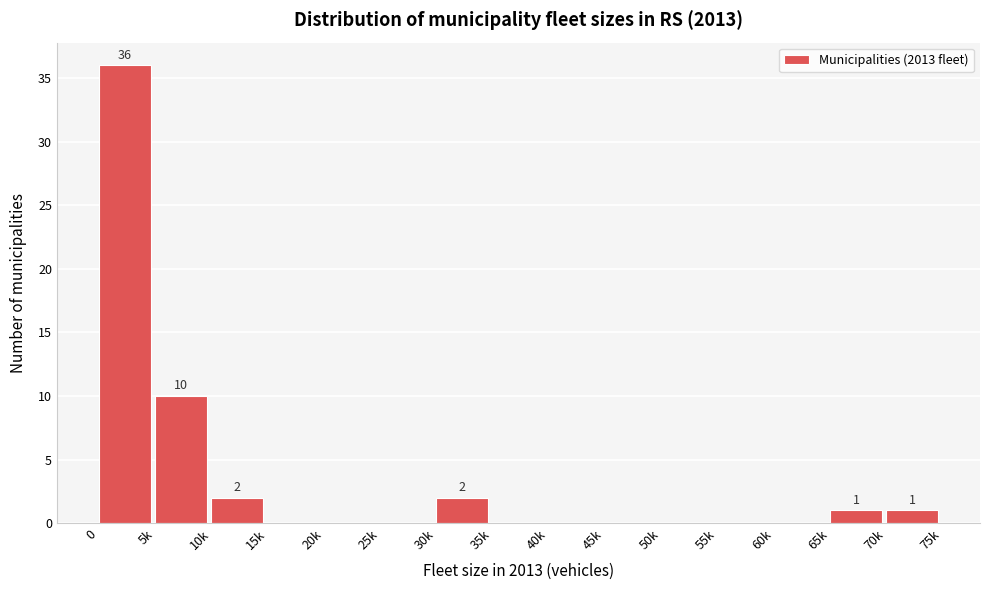

Reading left to right, transcribe all the data shown in this chart.

0=36	5k=10	10k=2	15k=0	20k=0	25k=0	30k=2	35k=0	40k=0	45k=0	50k=0	55k=0	60k=0	65k=1	70k=1